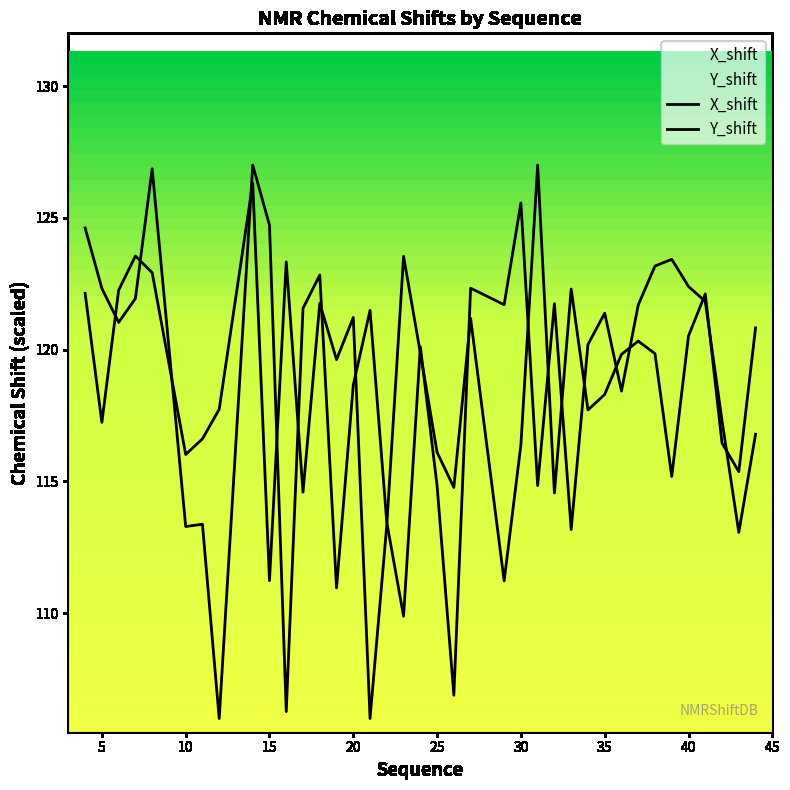

How many lines are shown in the chart?

2